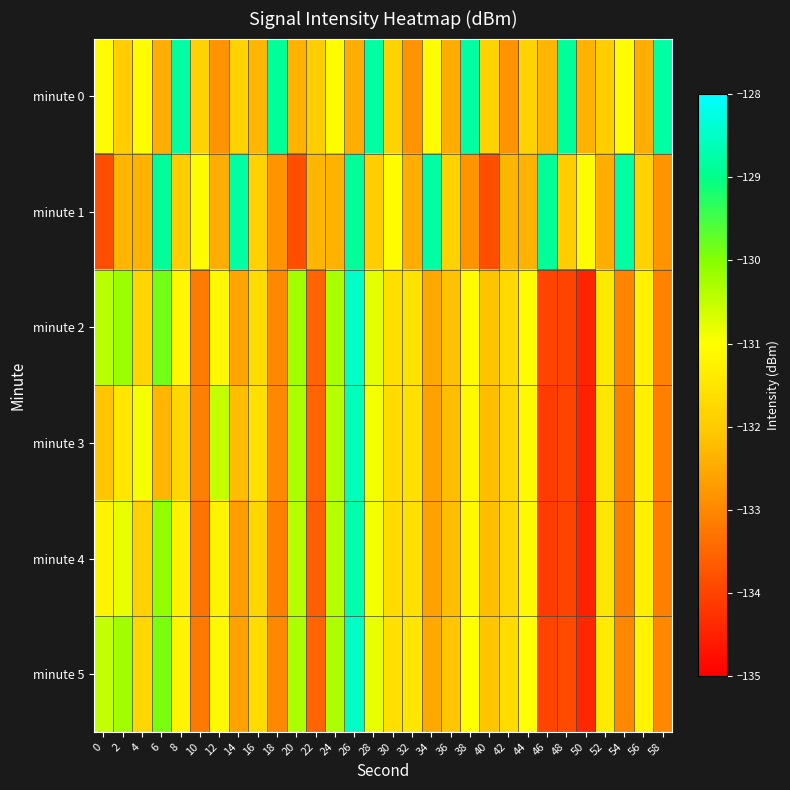

Which series has the largest total across all categories?

minute 0